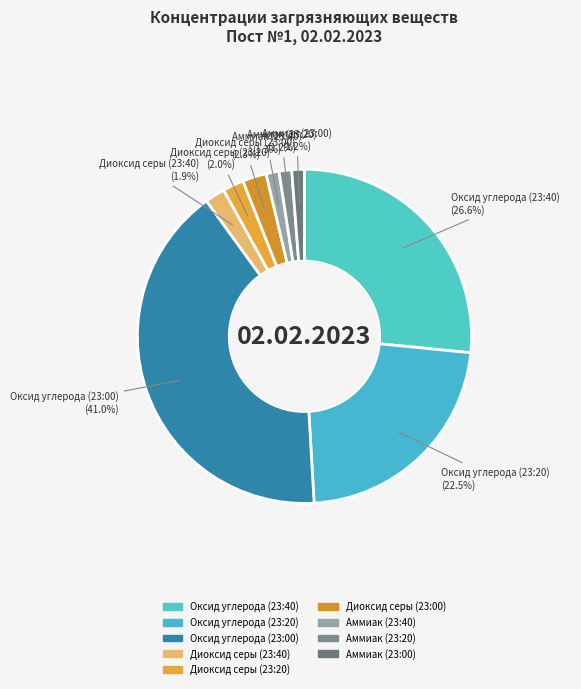

To the nearest percent, what percentage of the pie is Аммиак (23:20)?

1%